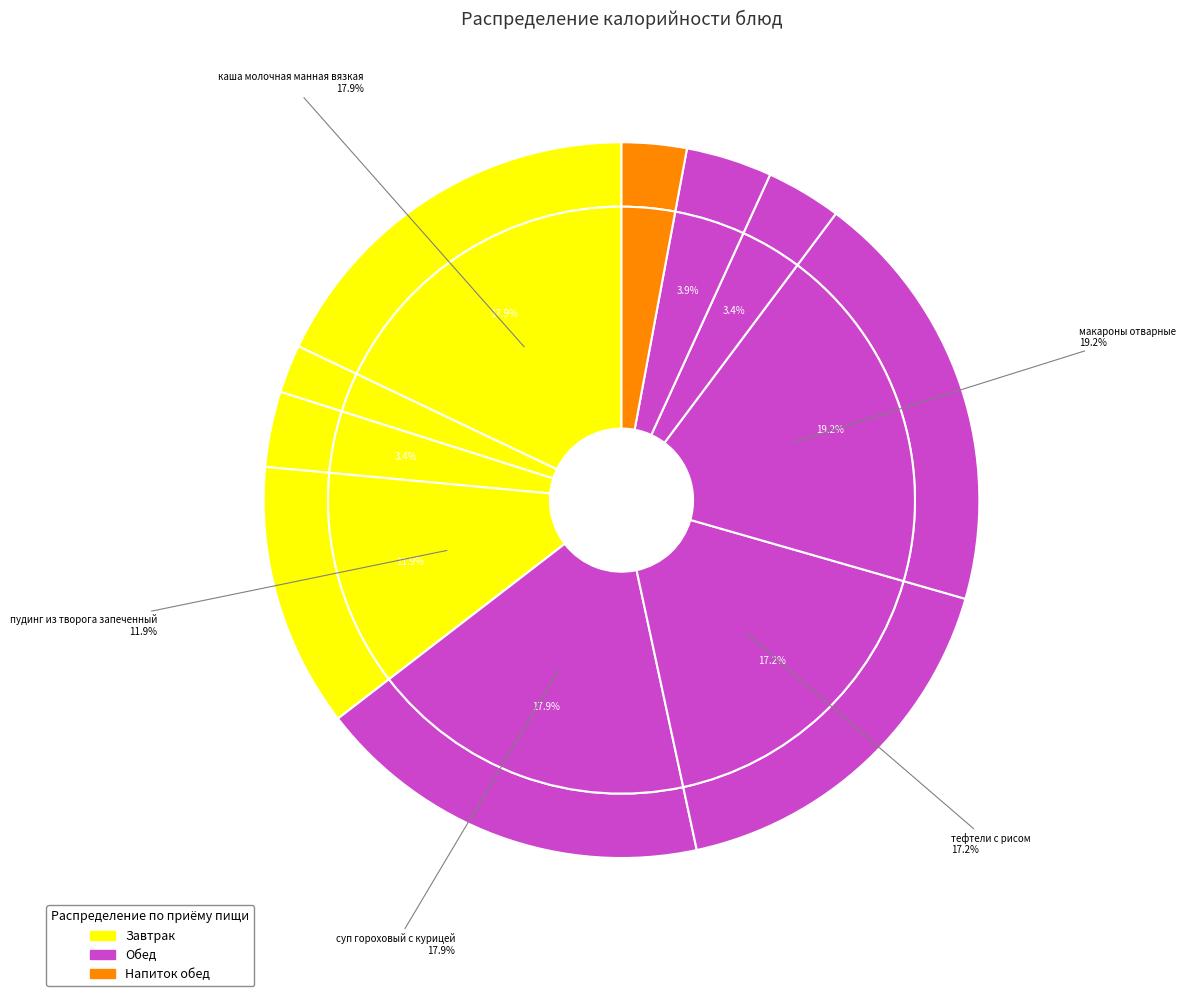

Which slice is the largest?

макароны отварные